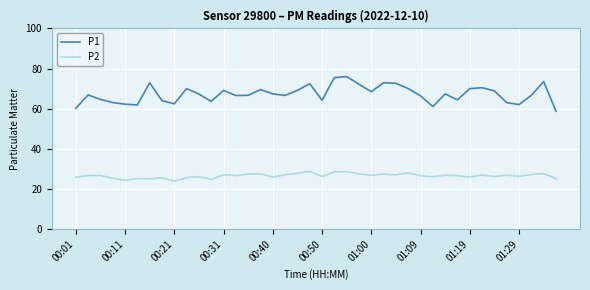

What is the minimum value shown in the chart?

23.9